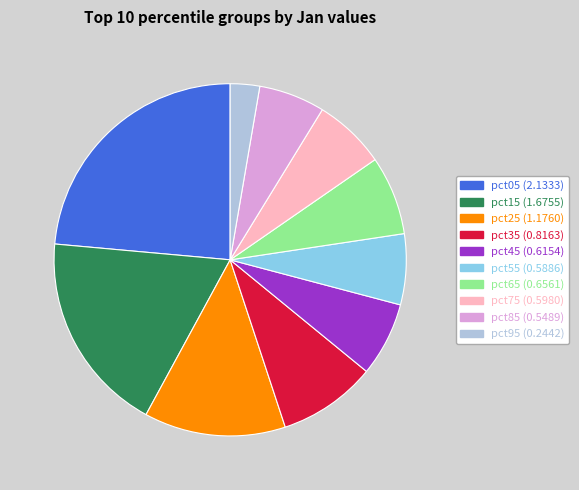

Is it true that pct65 is 7% of the pie?

True